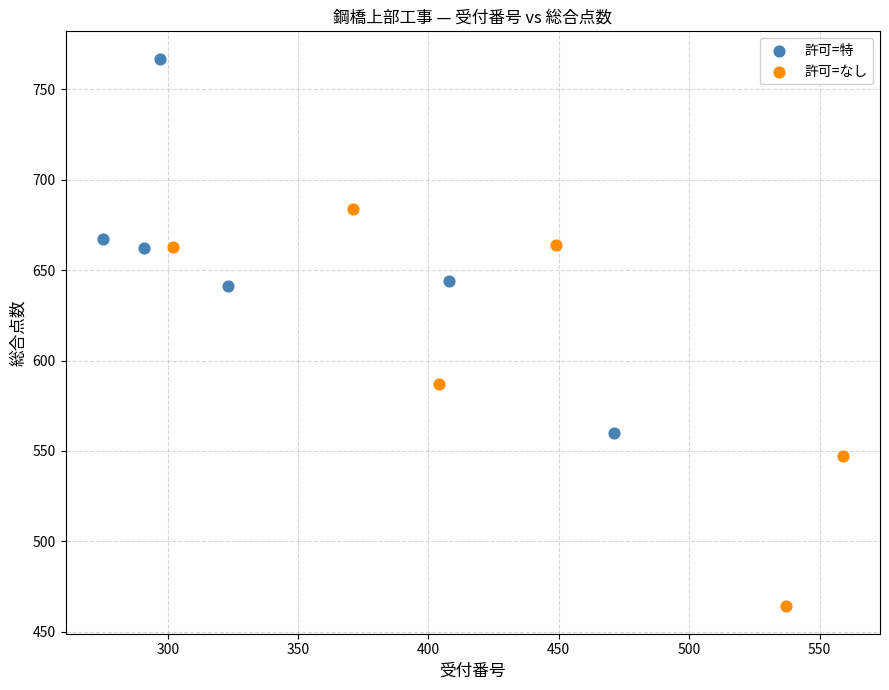

What are all the series names shown in the legend?

許可=特, 許可=なし